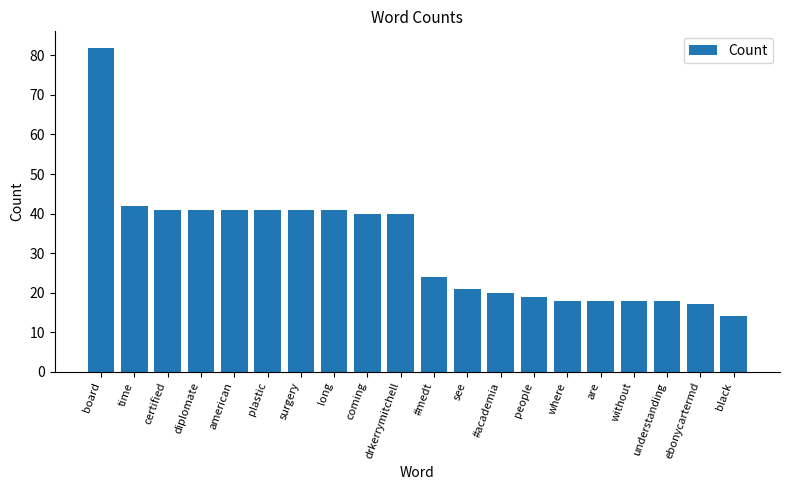

What is the label of the 17th bar from the right?

diplomate